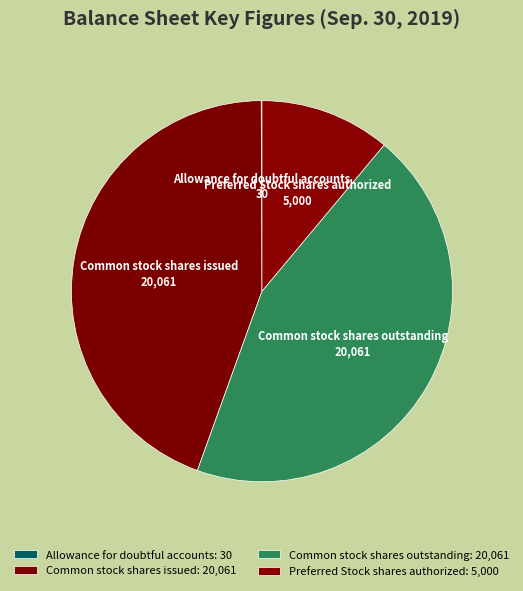

Is the sum of Preferred Stock shares authorized and Common stock shares outstanding greater than half?

Yes